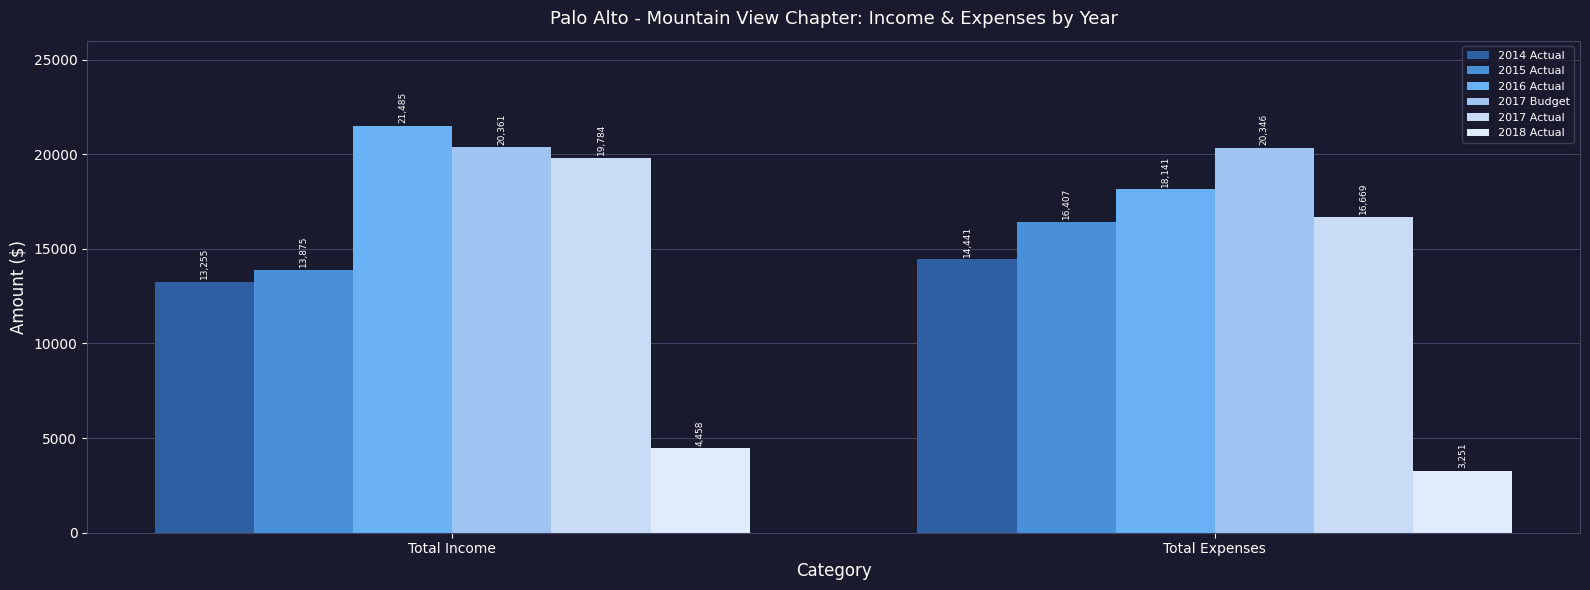

Which category has the highest value in the 2016 Actual series?

Total Income